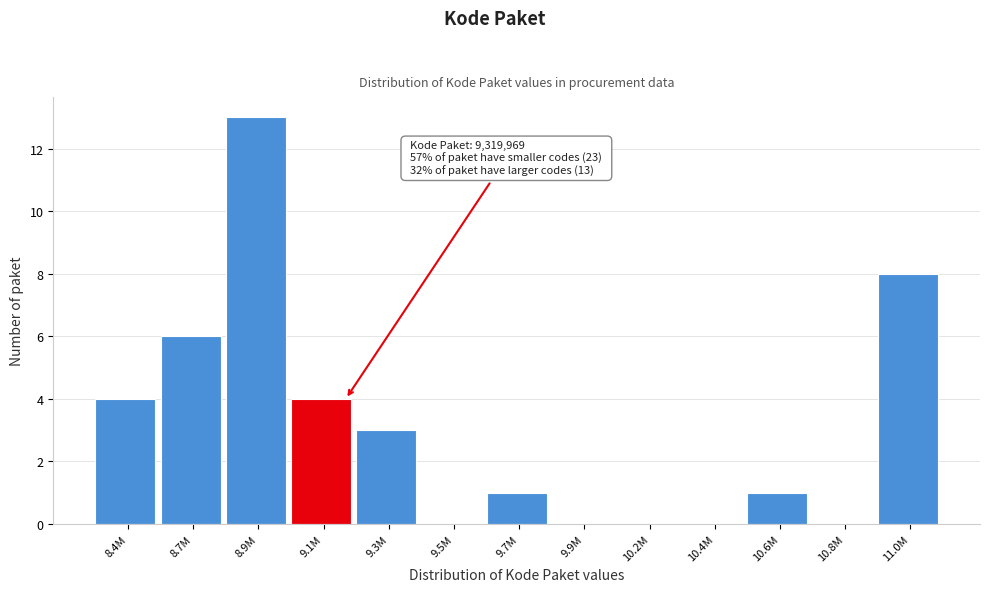

Reading right to left, what are all the values shown in this chart?

11.0M=8	10.8M=0	10.6M=1	10.4M=0	10.2M=0	9.9M=0	9.7M=1	9.5M=0	9.3M=3	9.1M=4	8.9M=13	8.7M=6	8.4M=4